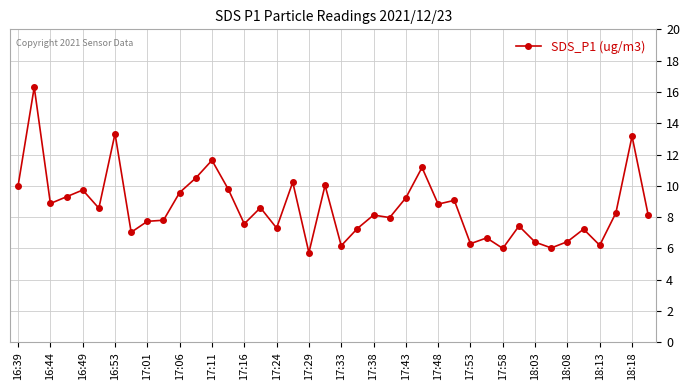

What is the smallest value displayed?

5.7